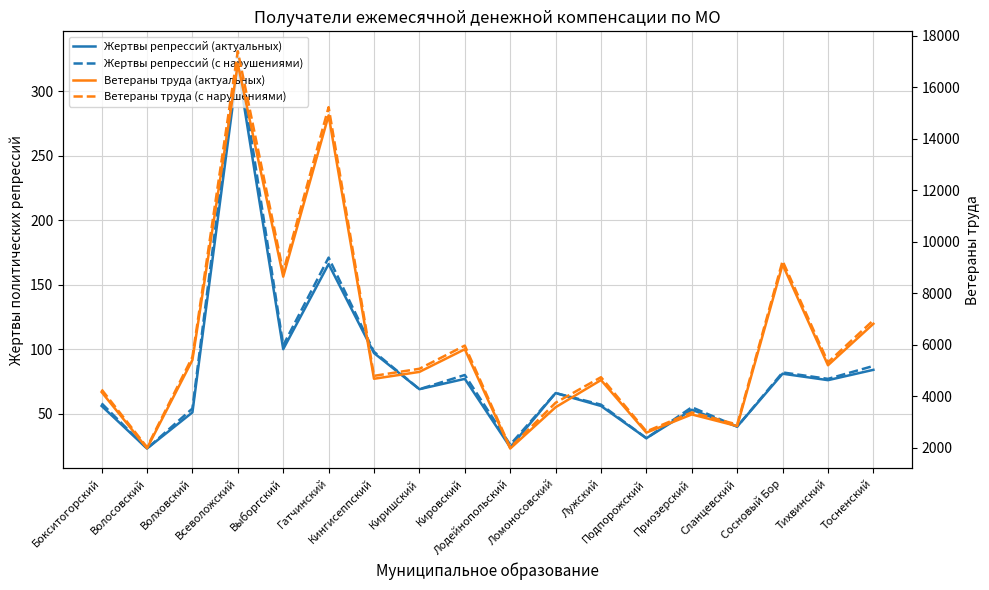

How many data points in Жертвы репрессий (актуальных) are above 69?

8